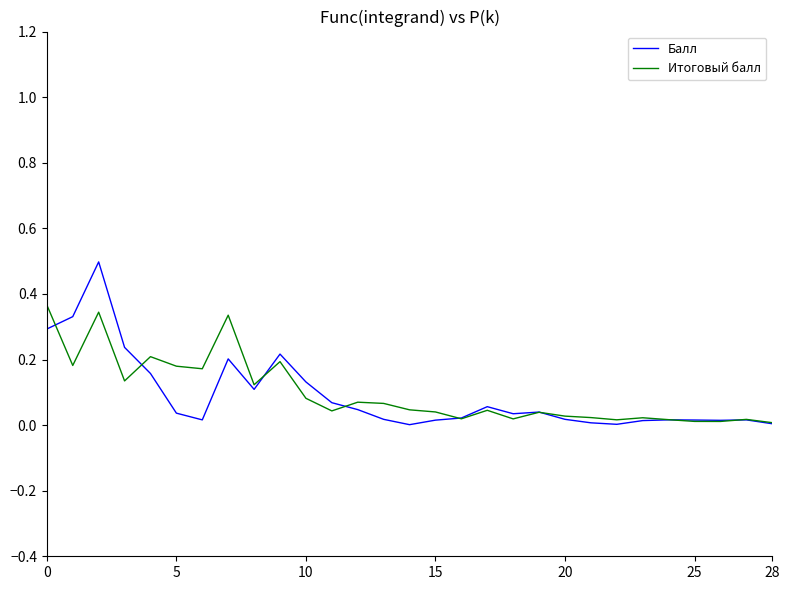

What is the maximum value shown in the chart?

0.5